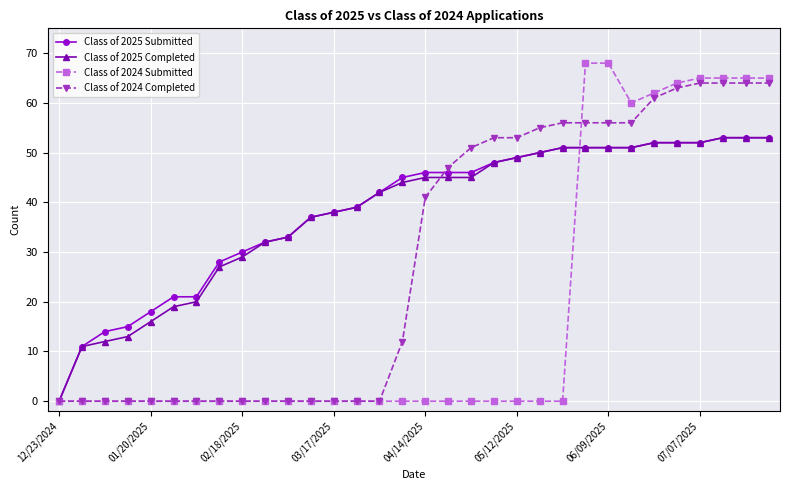

At how many categories does at least one series exceed 43?

17